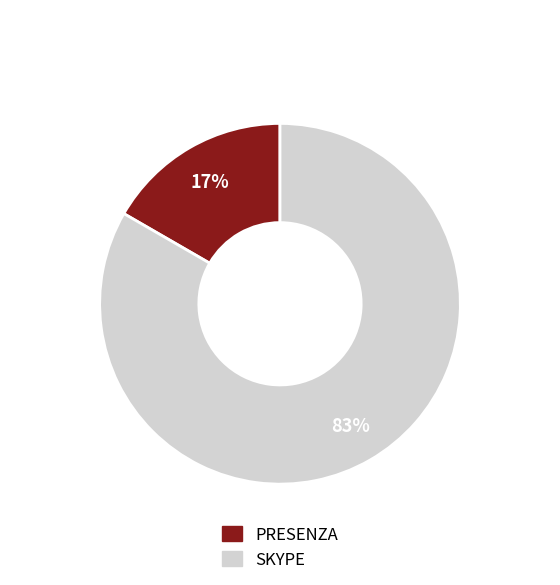

Is the sum of PRESENZA and SKYPE greater than half?

Yes